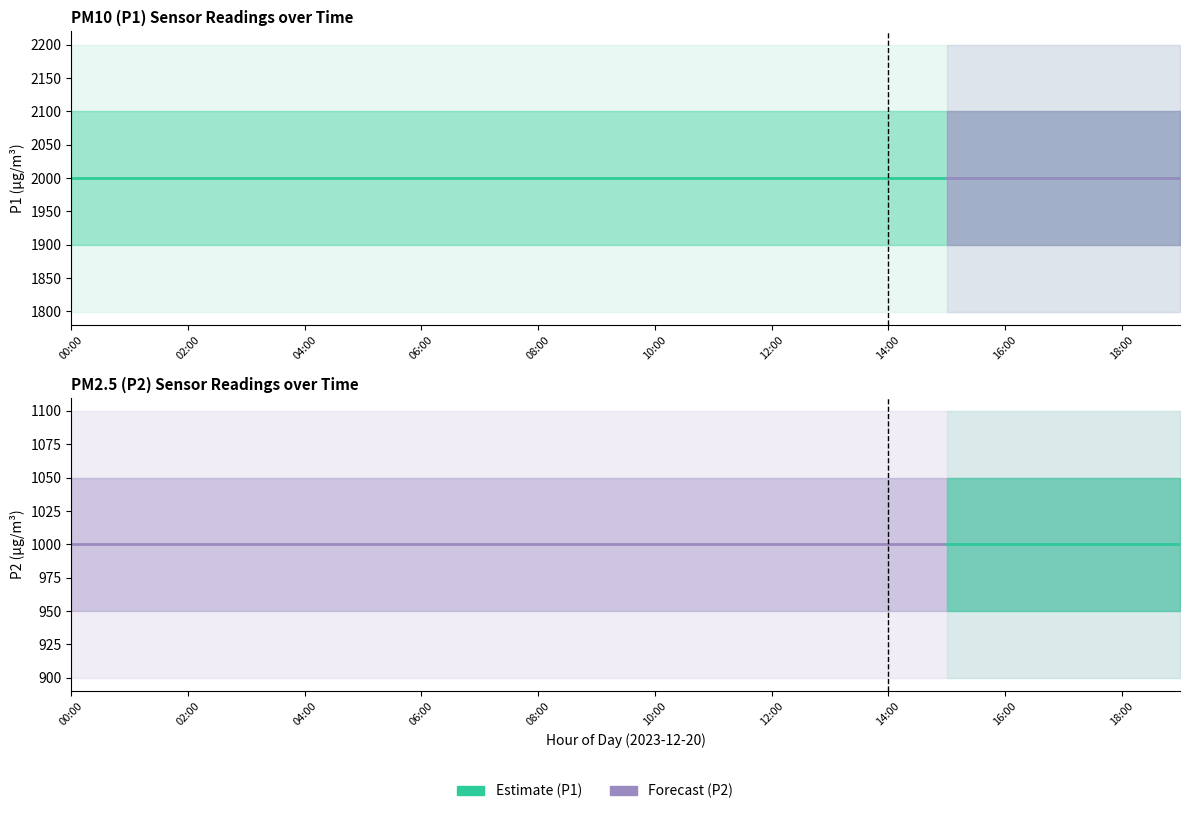

Which category has the highest value in the P2 series?

00:00